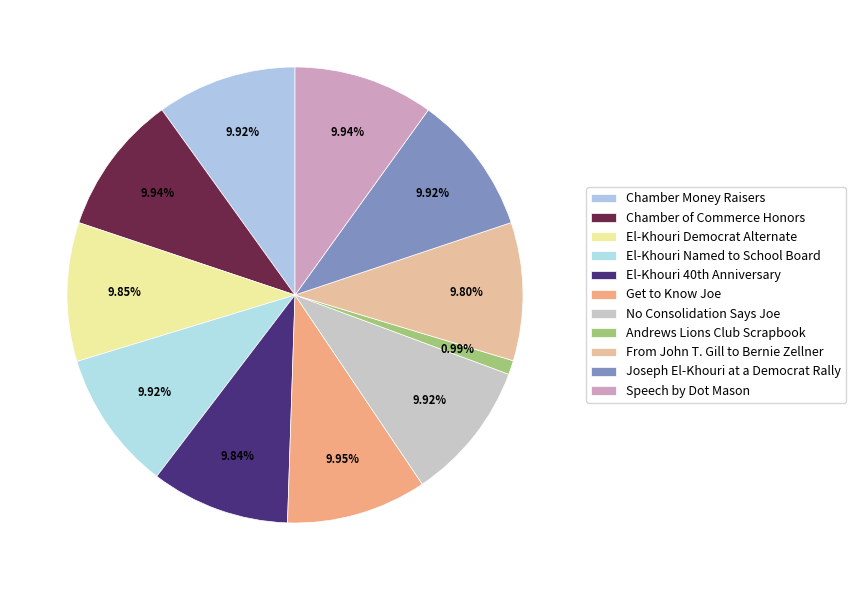

Is it true that El-Khouri Democrat Alternate is 10% of the pie?

True